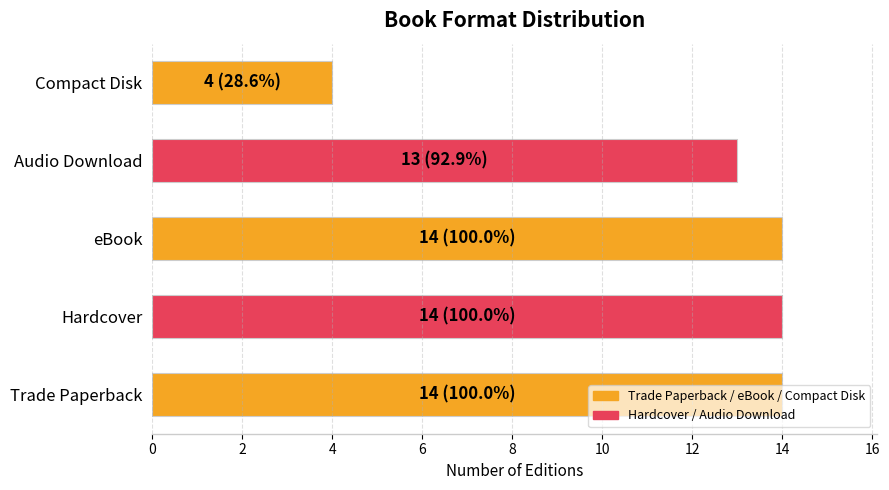

What is the difference between the second highest and minimum values?

10